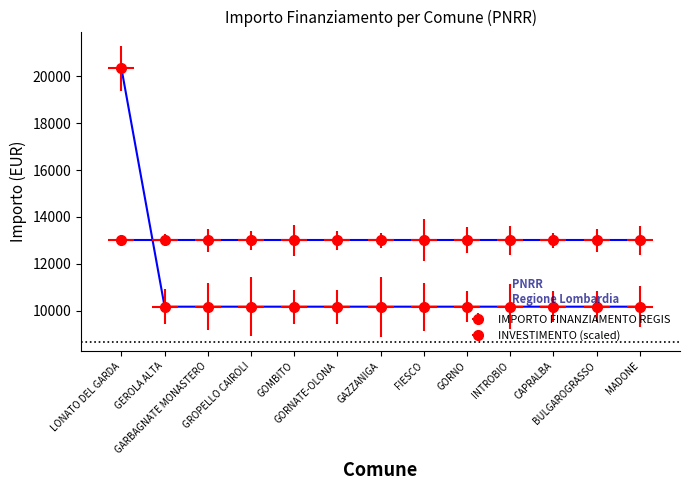

What is the ratio of the value at CAPRALBA to the value at GEROLA ALTA?

1.0